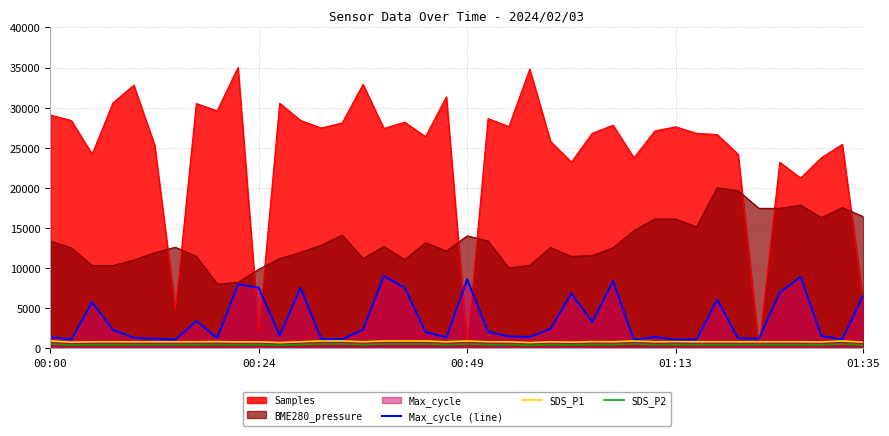

What is the lowest value of the SDS_P2 series?

360.0